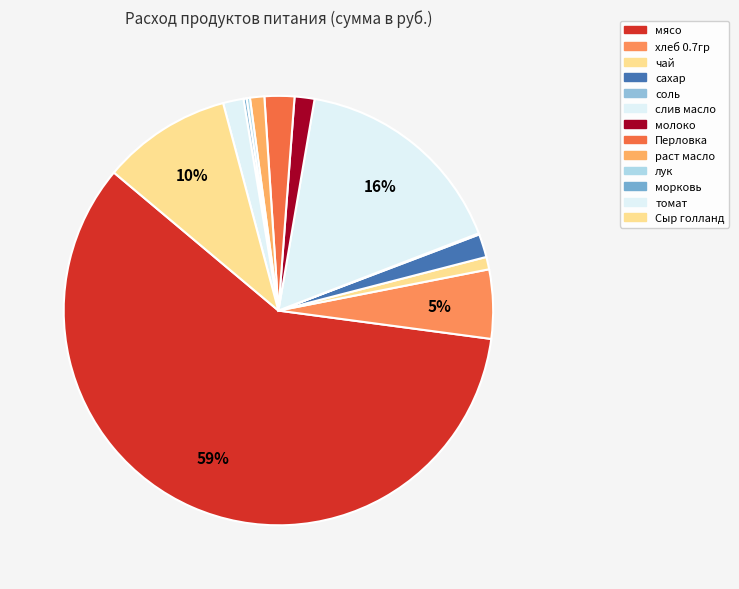

How many slices are in this pie chart?

13